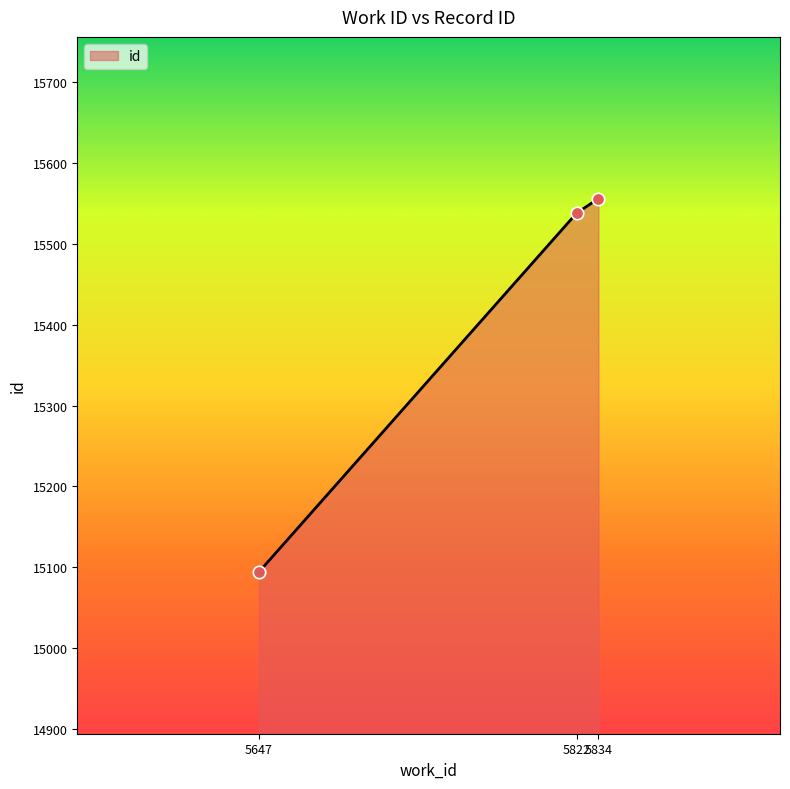

What is the change in value from 5647 to 5834?

+462